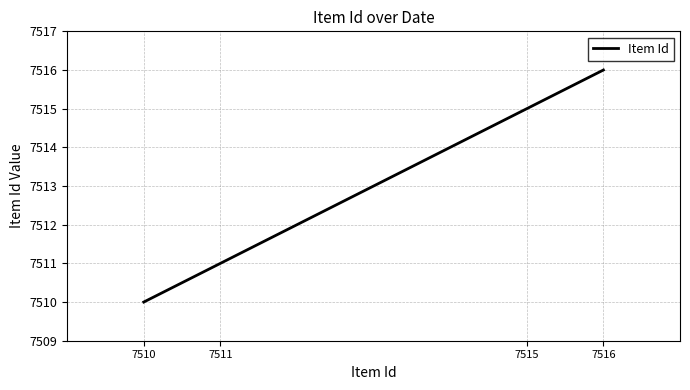

What is the difference between the maximum and second lowest values?

5